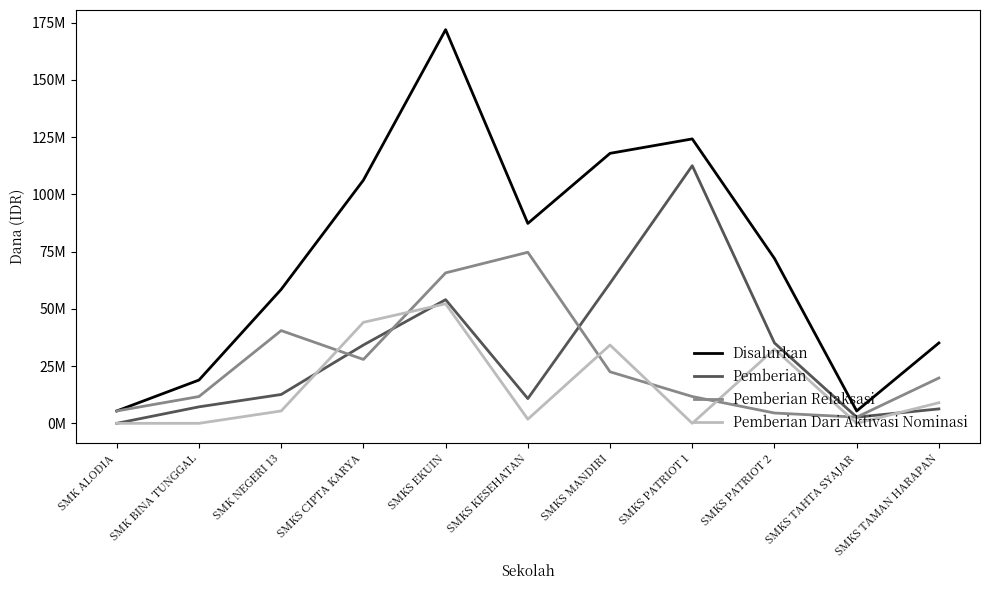

Is the value of Pemberian Dari Aktivasi Nominasi at SMKS TAMAN HARAPAN greater than the value of Disalurkan at SMKS MANDIRI?

No